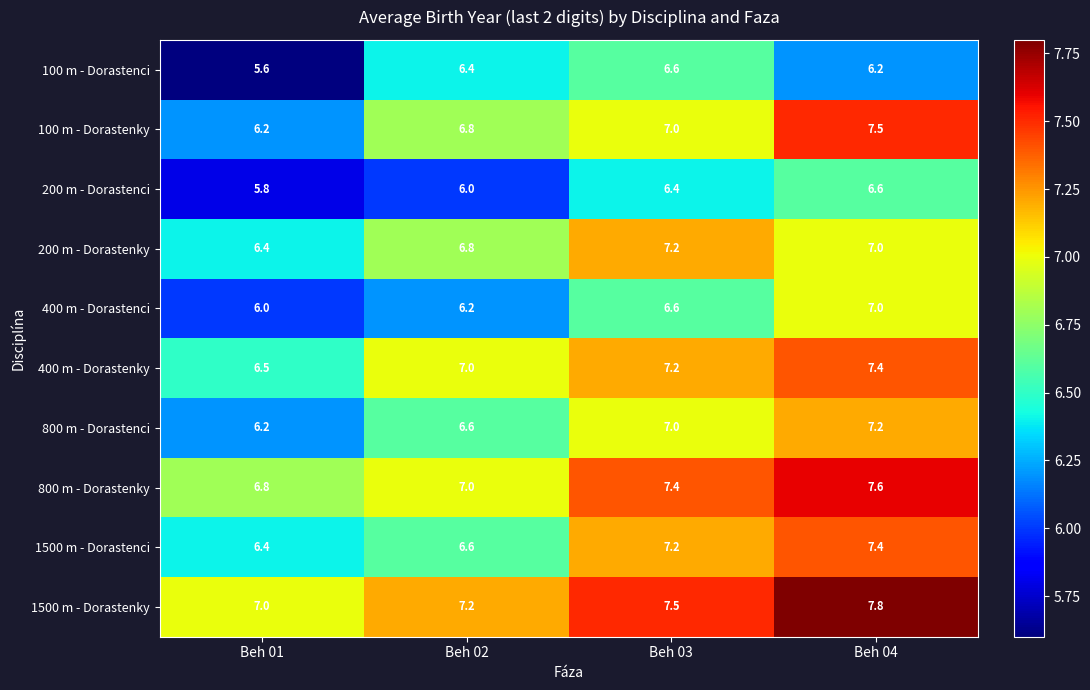

Is it true that 400 m - Dorastenci equals 3.0 at Beh 04?

False